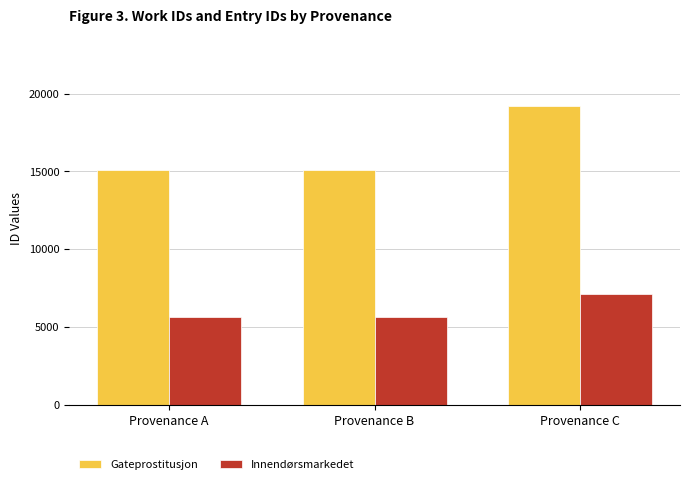

What is the lowest value of the Gateprostitusjon series?

15064